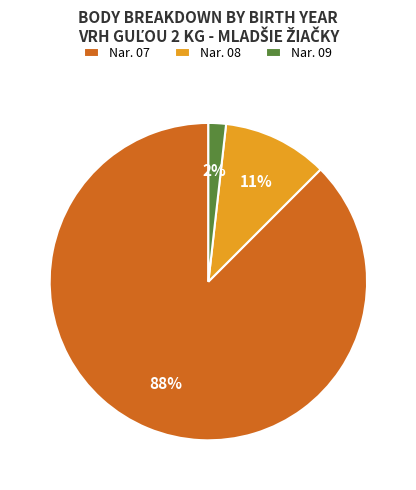

Is it true that Nar. 08 is 11% of the pie?

True